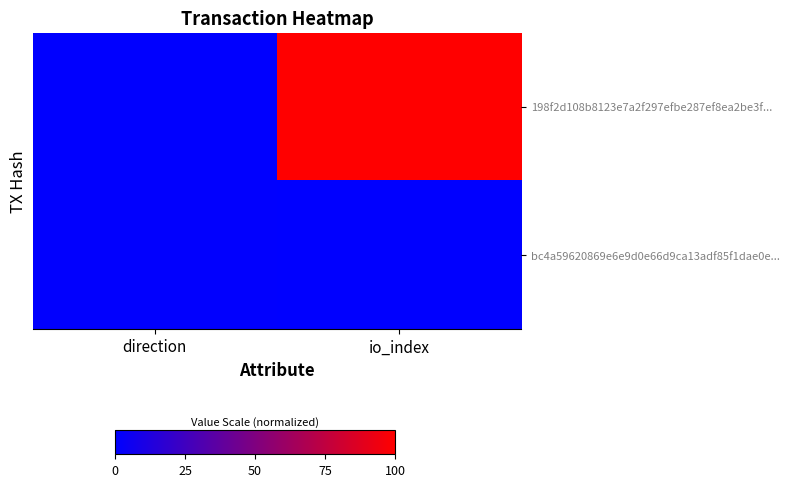

What is the total value across all series at direction?

0.5